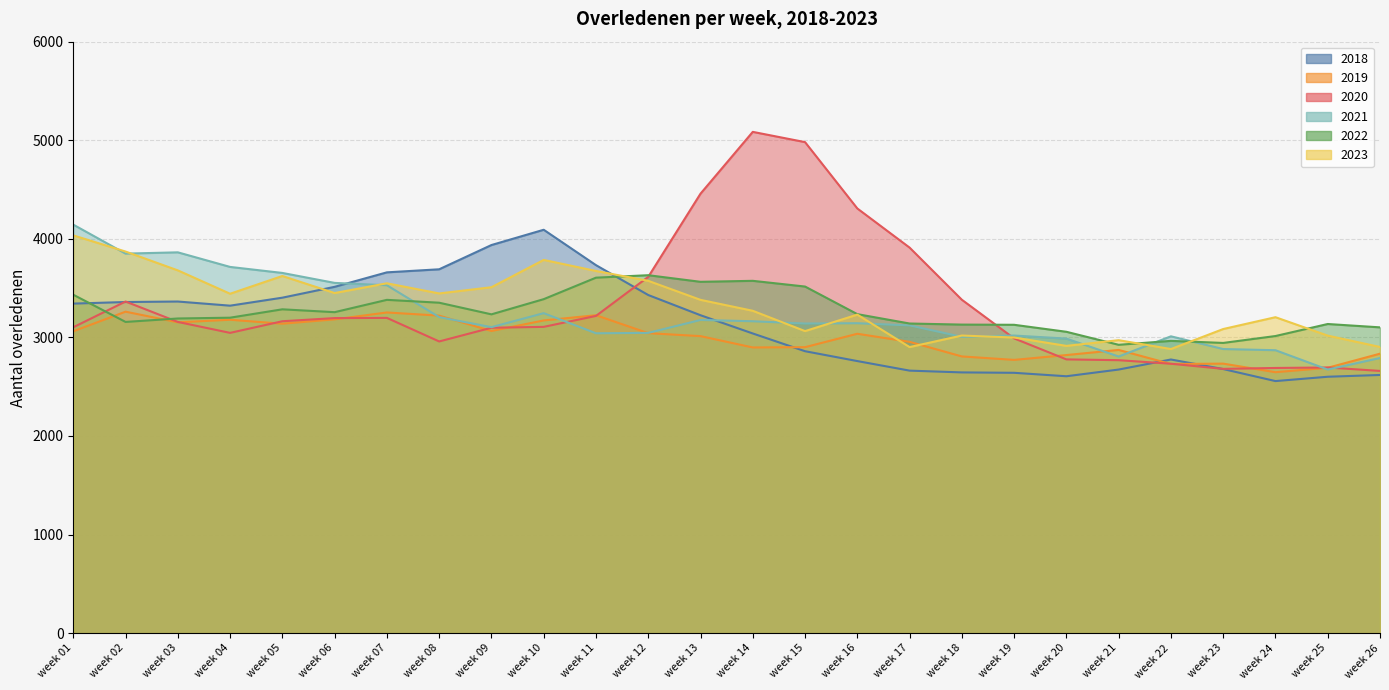

List the labels in order of 2022 value, smallest first.

week 21, week 23, week 22, week 24, week 20, week 26, week 19, week 18, week 25, week 17, week 02, week 03, week 04, week 09, week 16, week 06, week 05, week 08, week 07, week 10, week 01, week 15, week 13, week 14, week 11, week 12